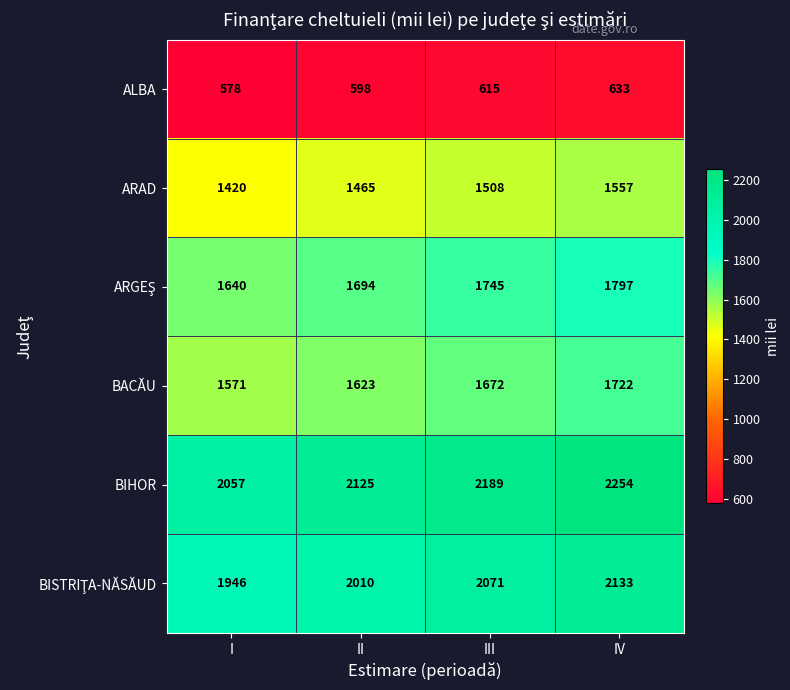

Which series has the widest spread of values?

BIHOR